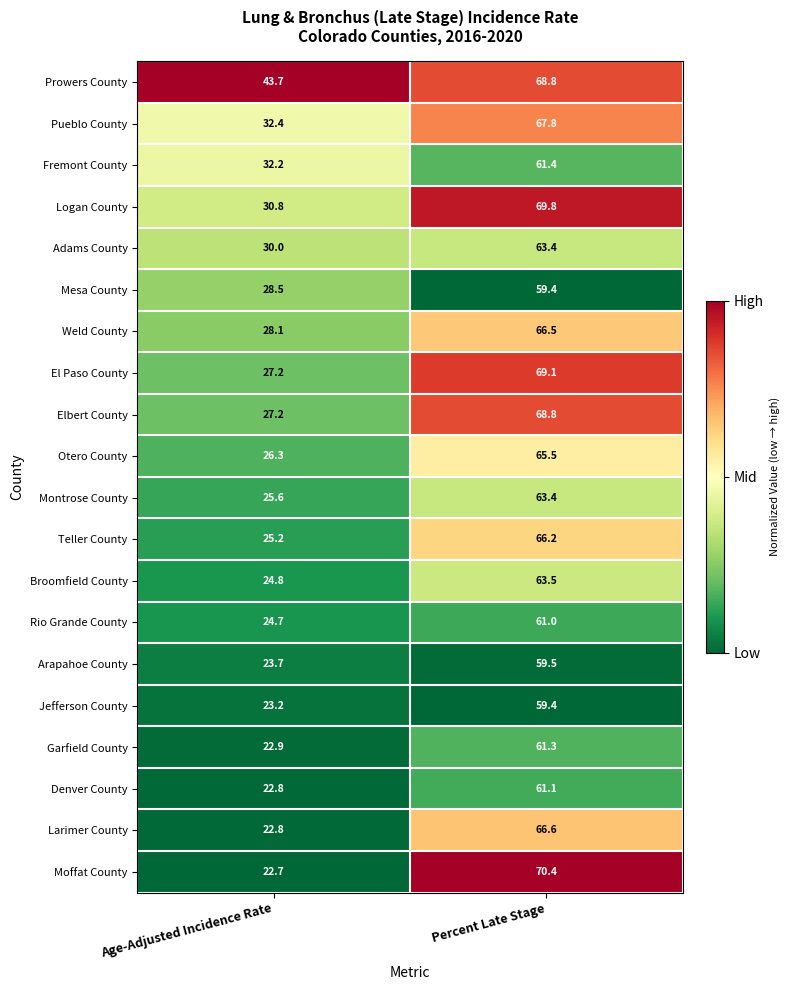

What is the sum of all El Paso County values?

96.3